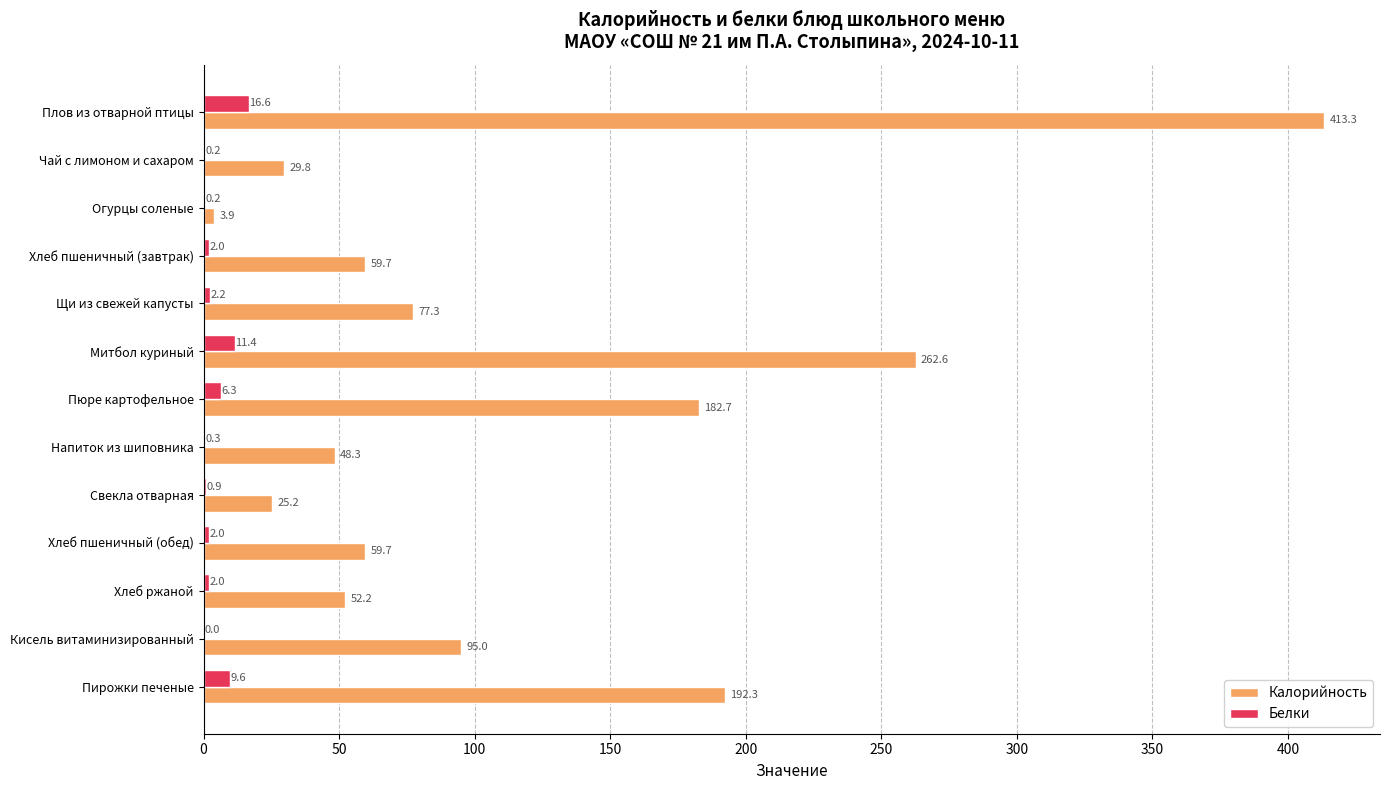

What is the greatest value displayed?

413.3